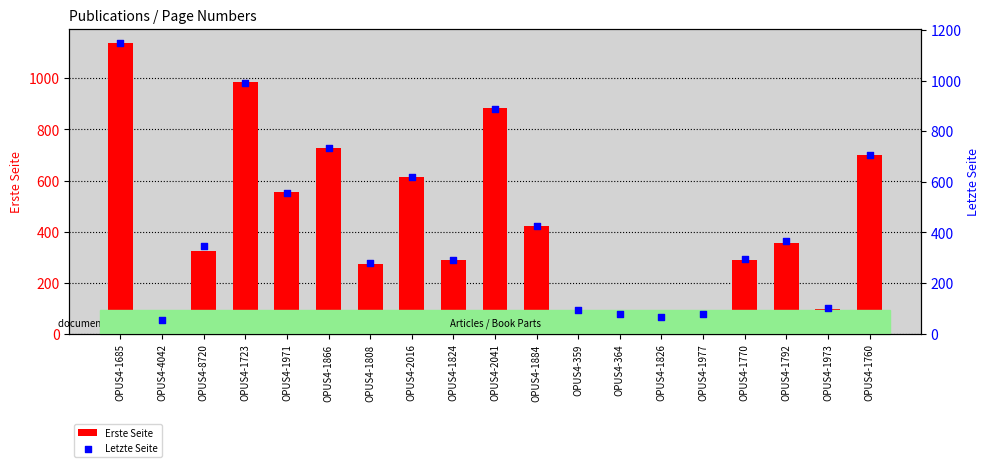

Which series has the widest spread of Y values?

Letzte Seite